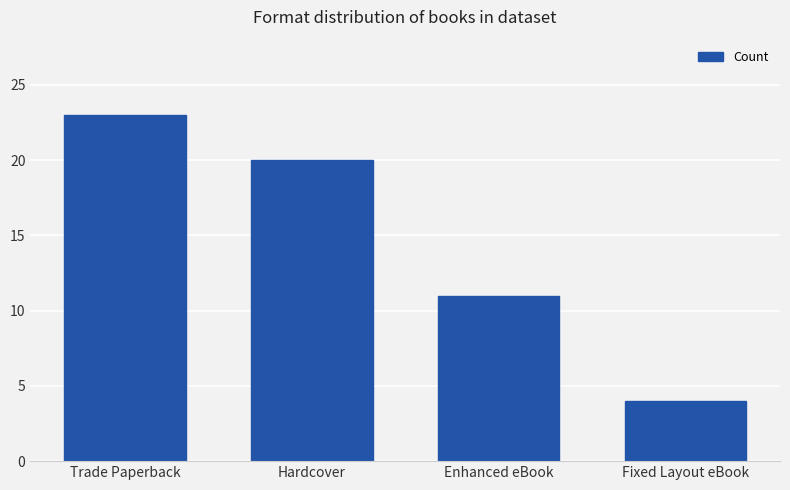

What is the minimum value shown in the chart?

4